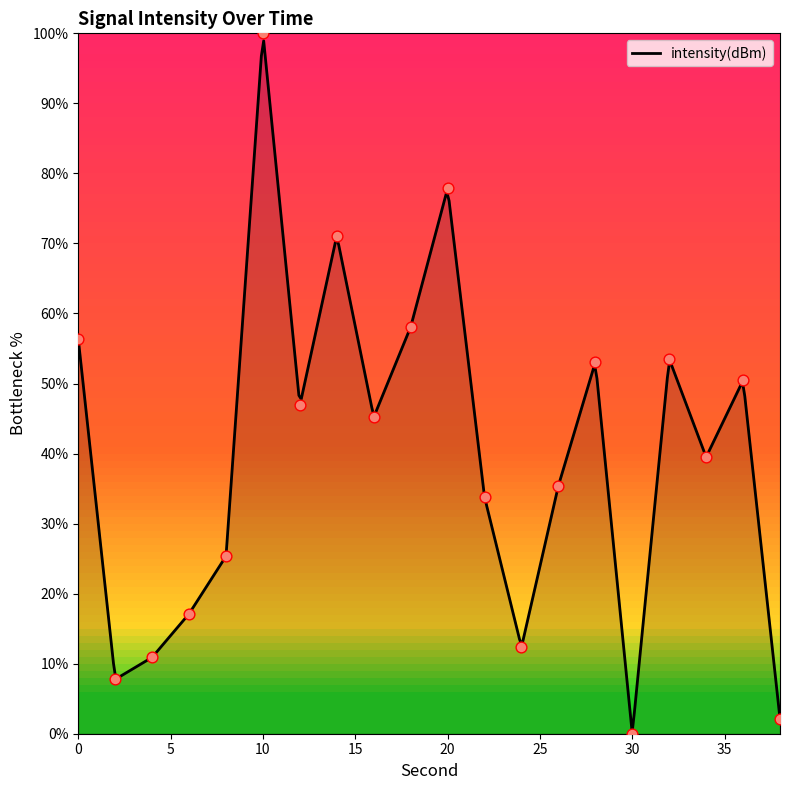

What is the change in value from 4 to 36?

+39.5